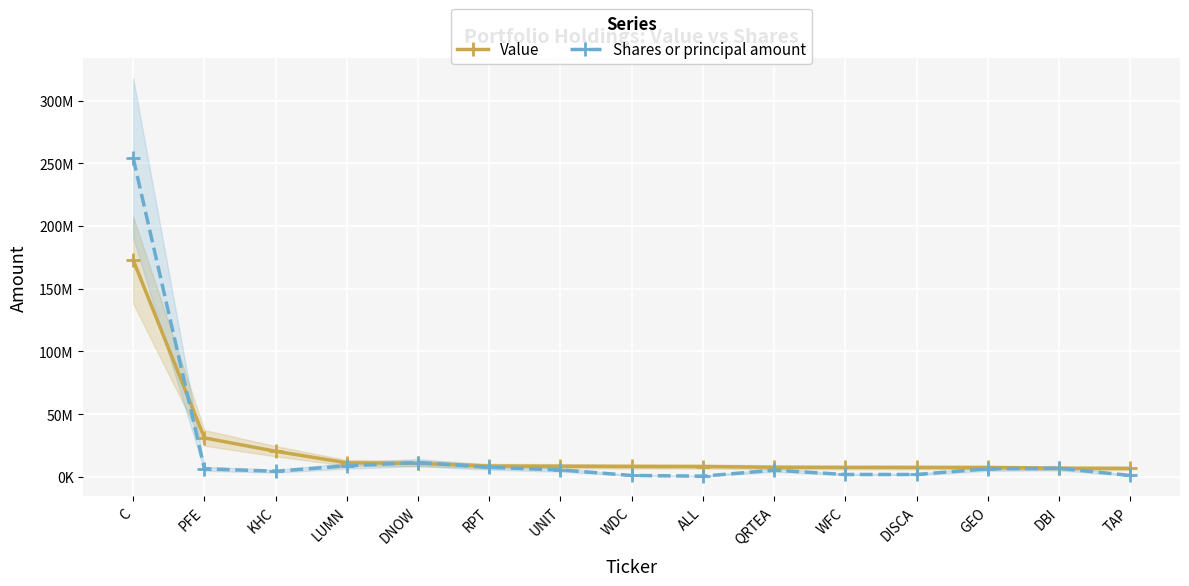

Rank the series at WFC from lowest to highest value.

Shares or principal amount, Value